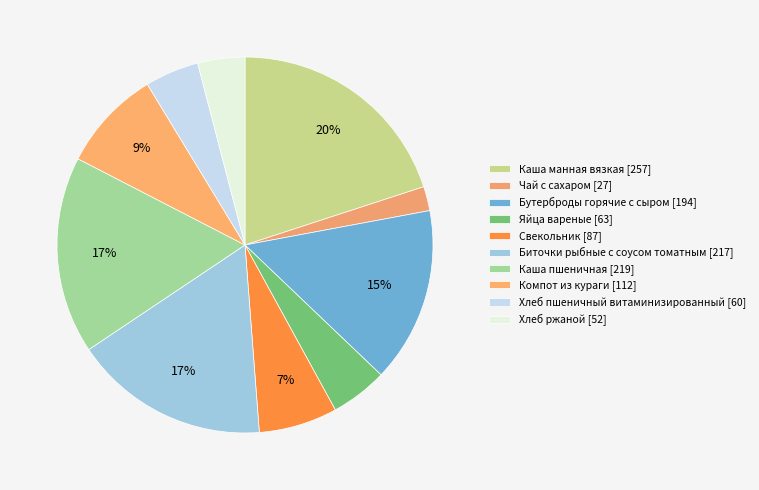

To the nearest percent, what is the difference between the largest and smallest slice percentages?

18%